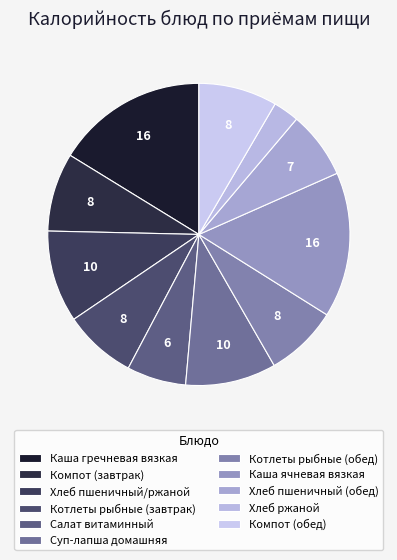

Which has a higher value, Хлеб пшеничный/ржаной or Каша гречневая вязкая?

Каша гречневая вязкая